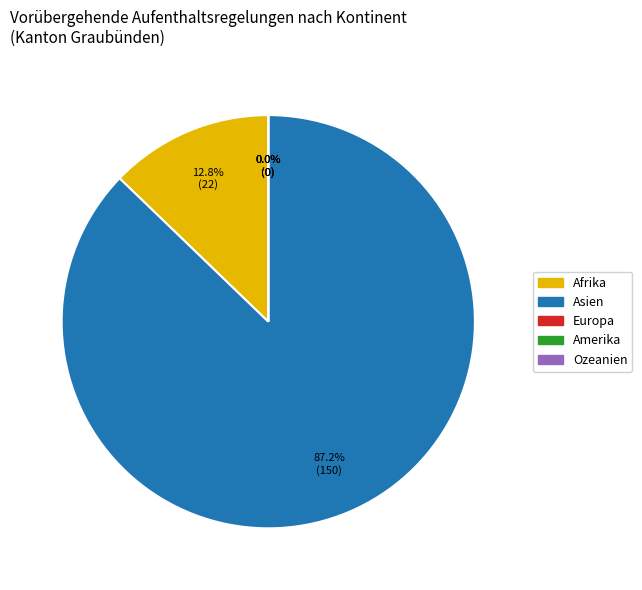

How many segments does this pie chart have?

5